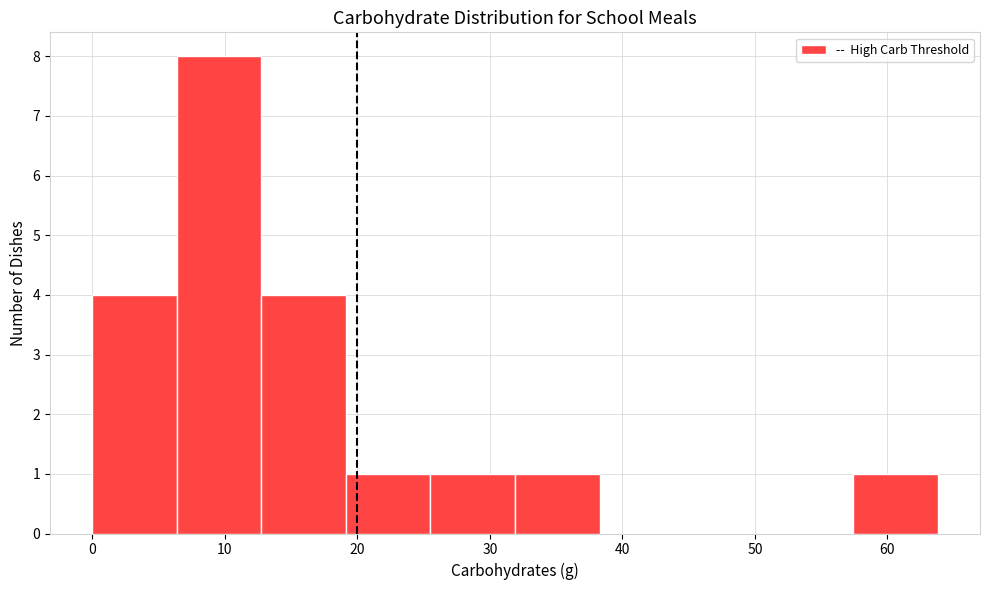

Reading left to right, list every bar in this chart as the range it spans on the x-axis followed by its height. Neither the bar edges nor the heights are printed on the chart, so give them approximately, as read against the axes.

0 to 6: 4
6 to 13: 8
13 to 19: 4
19 to 26: 1
26 to 32: 1
32 to 38: 1
38 to 45: 0
45 to 51: 0
51 to 57: 0
57 to 64: 1